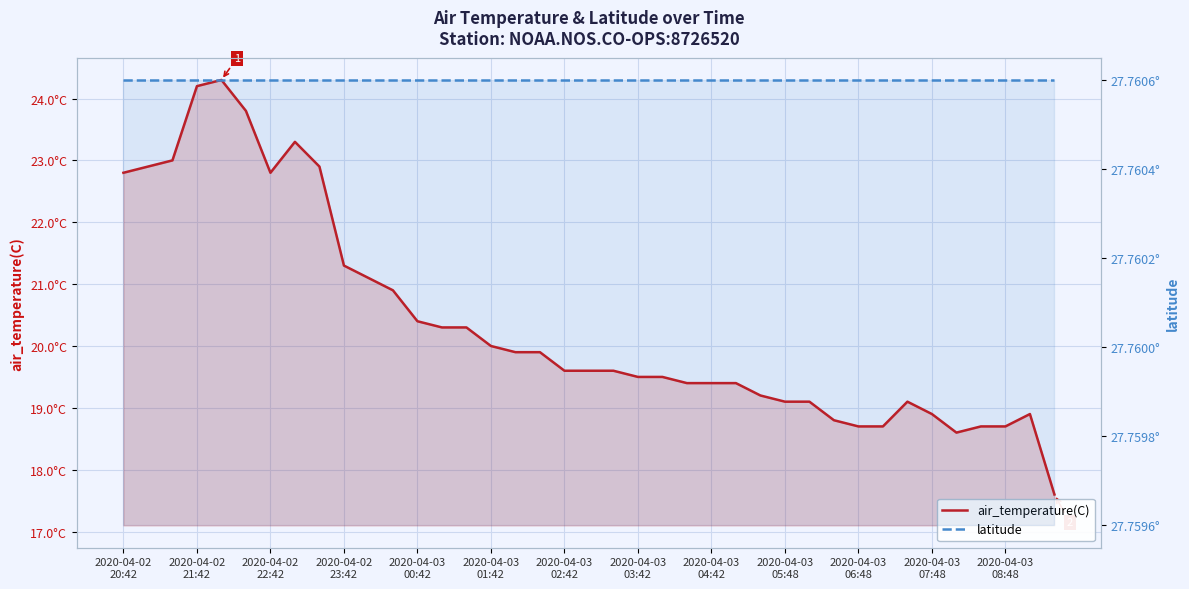

What is the sum of the air_temperature(C) values at 2020-04-02
21:42 and 37?

41.8